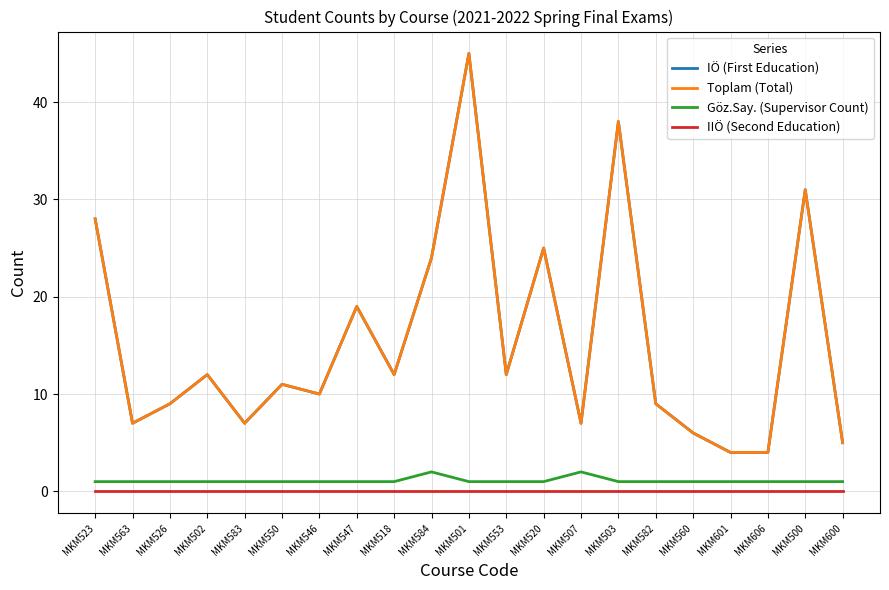

Does the chart display data point markers on the line(s)?

No